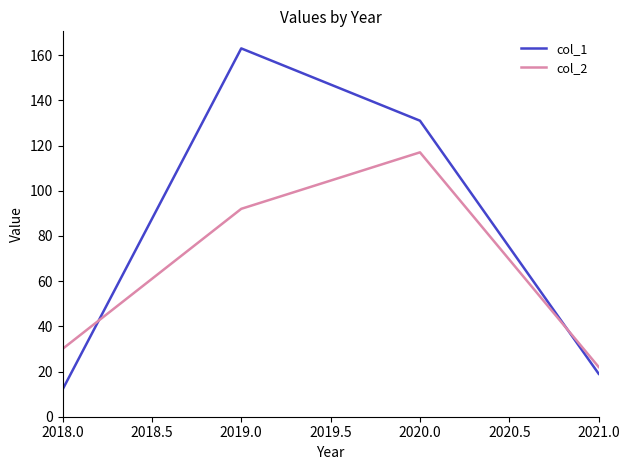

What position from the left is 2019.0?

2